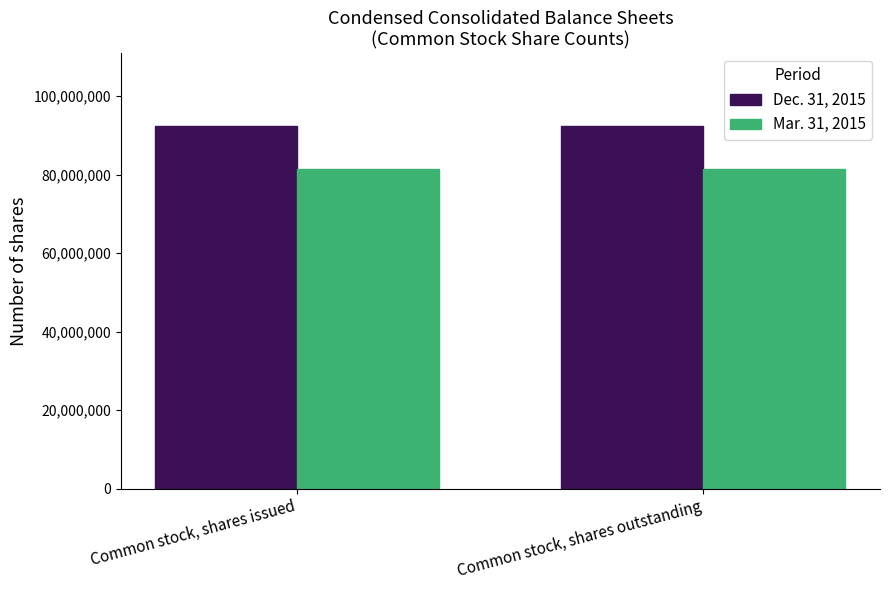

What is the average value of the Mar. 31, 2015 series?

81536724